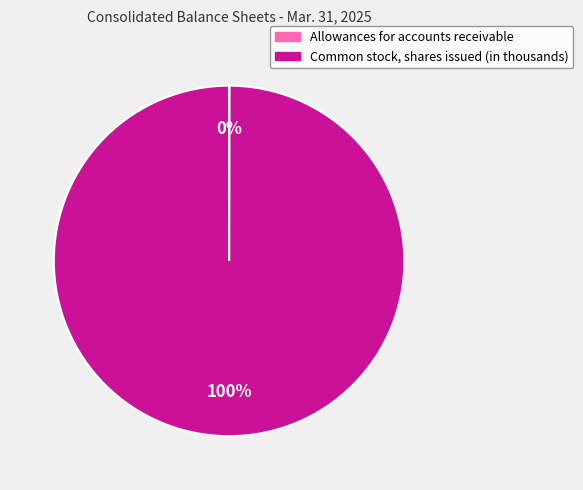

Is there any slice that represents more than half of the pie?

Yes